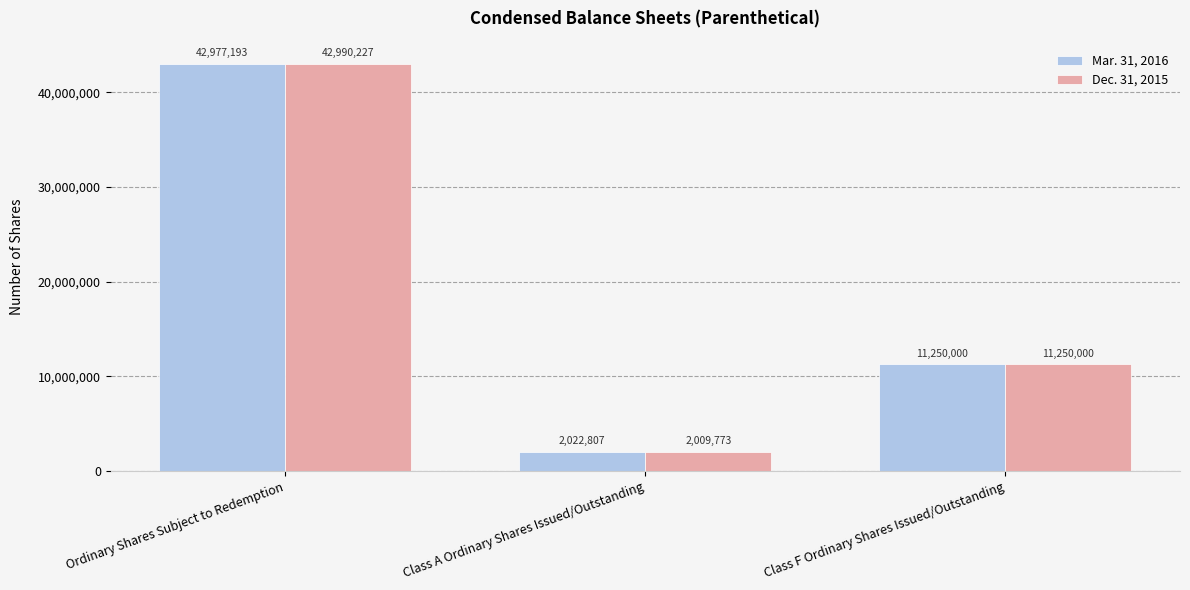

Reading left to right, list all the values displayed in this chart.

Mar. 31, 2016: Ordinary Shares Subject to Redemption=42977193	Class A Ordinary Shares Issued/Outstanding=2022807	Class F Ordinary Shares Issued/Outstanding=11250000
Dec. 31, 2015: Ordinary Shares Subject to Redemption=42990227	Class A Ordinary Shares Issued/Outstanding=2009773	Class F Ordinary Shares Issued/Outstanding=11250000